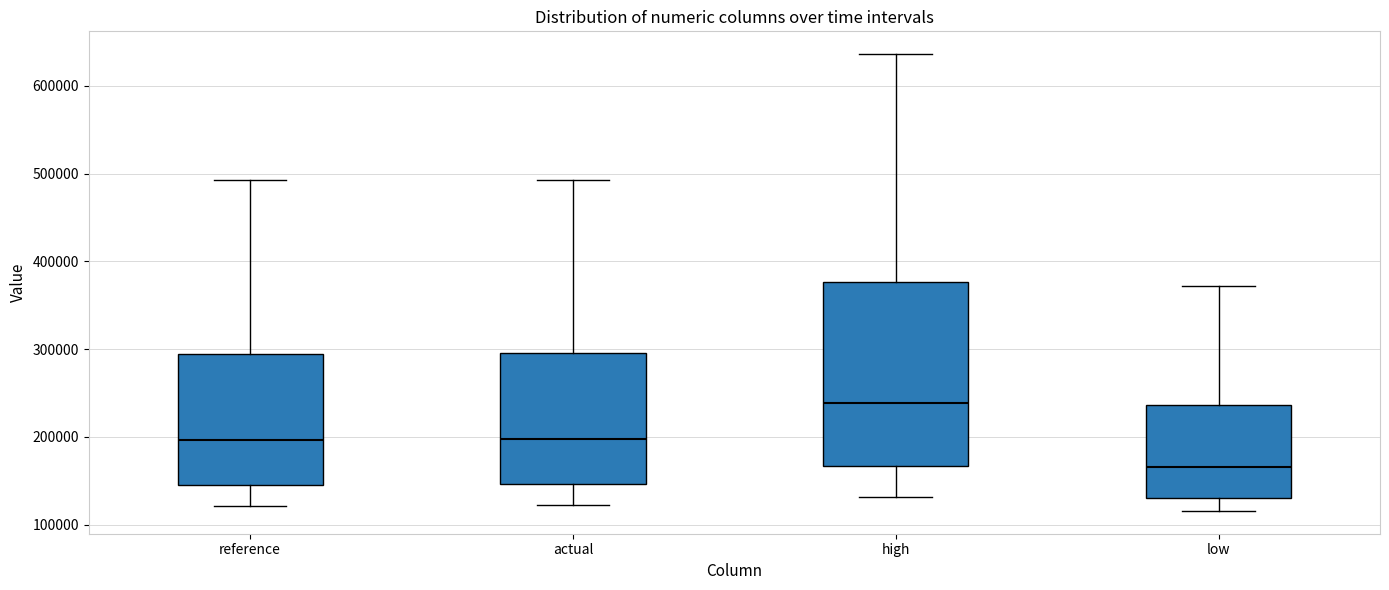

Comparing the boxes themselves (not the whiskers), which one is the tallest?

high